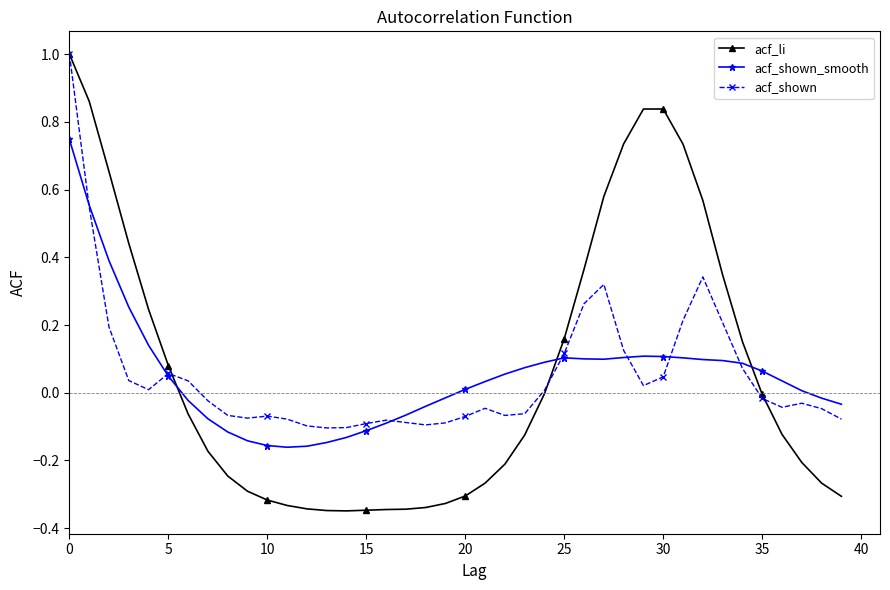

What are all the series names shown in the legend?

acf_li, acf_shown_smooth, acf_shown